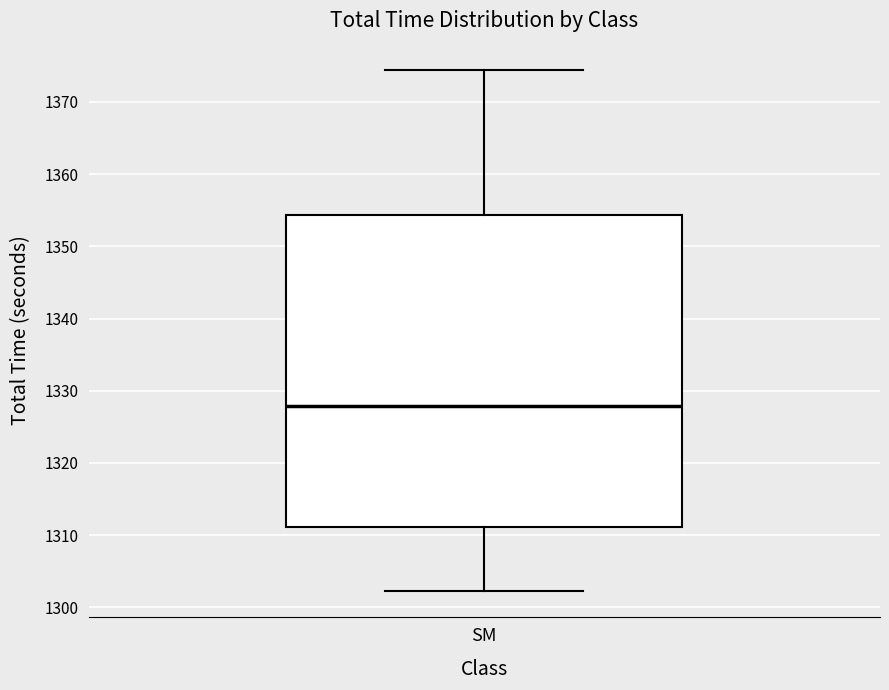

Transcribe this box plot: give where the median line is, the range the box spans, and where the two whiskers end, as read against the y-axis. The values are not printed on the chart, so give them approximately, as read against the axis.

median 1328, box 1311 to 1354, whiskers 1302 to 1374